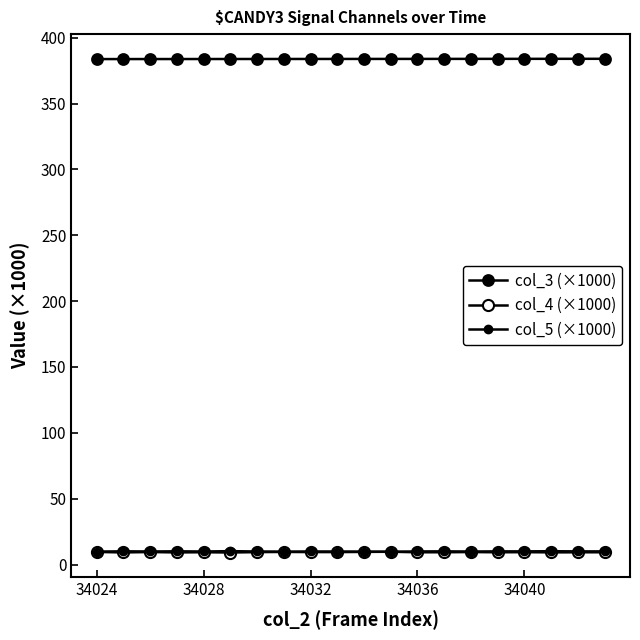

Does the chart have visible grid lines?

No